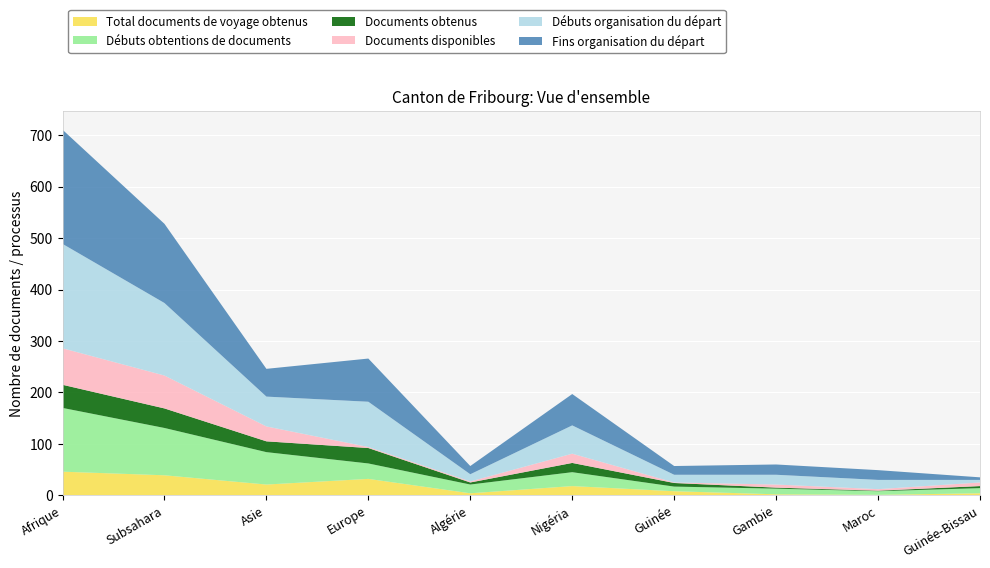

Reading left to right, what are all the values shown in this chart?

Total documents de voyage obtenus: Afrique=46	Subsahara=39	Asie=21	Europe=32	Algérie=4	Nigéria=18	Guinée=8	Gambie=2	Maroc=1	Guinée-Bissau=4
Débuts obtentions de documents: Afrique=124	Subsahara=92	Asie=63	Europe=30	Algérie=17	Nigéria=27	Guinée=9	Gambie=11	Maroc=7	Guinée-Bissau=10
Documents obtenus: Afrique=45	Subsahara=38	Asie=21	Europe=30	Algérie=4	Nigéria=18	Guinée=7	Gambie=2	Maroc=1	Guinée-Bissau=4
Documents disponibles: Afrique=71	Subsahara=64	Asie=29	Europe=2	Algérie=2	Nigéria=18	Guinée=1	Gambie=6	Maroc=3	Guinée-Bissau=7
Débuts organisation du départ: Afrique=203	Subsahara=141	Asie=58	Europe=88	Algérie=14	Nigéria=55	Guinée=15	Gambie=19	Maroc=18	Guinée-Bissau=5
Fins organisation du départ: Afrique=222	Subsahara=154	Asie=54	Europe=84	Algérie=16	Nigéria=61	Guinée=17	Gambie=20	Maroc=19	Guinée-Bissau=5